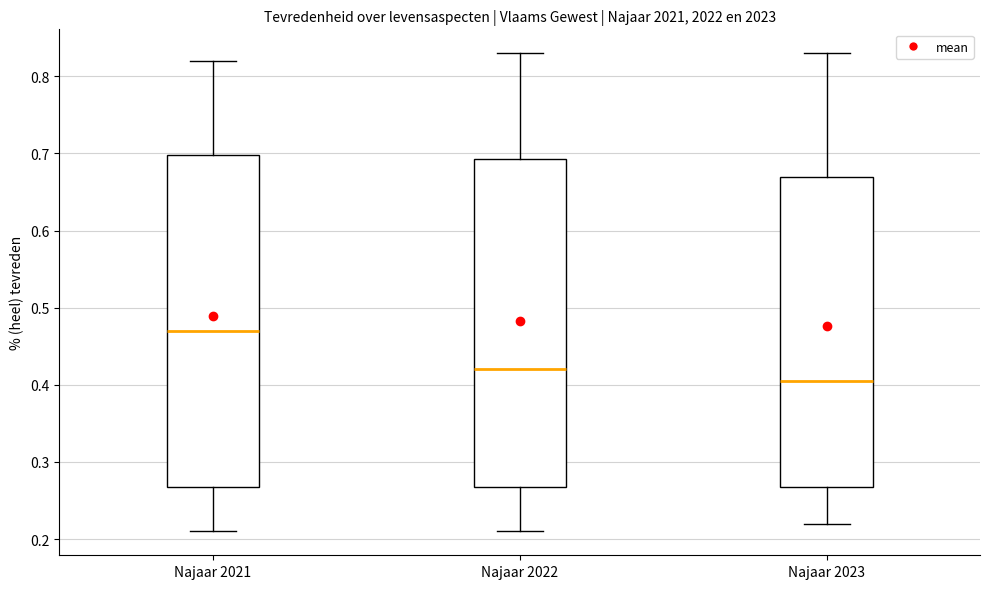

Where is the upper edge of the box for Najaar 2022 on the y-axis? The values are not printed on the chart, so give them approximately, as read against the axis.

0.69